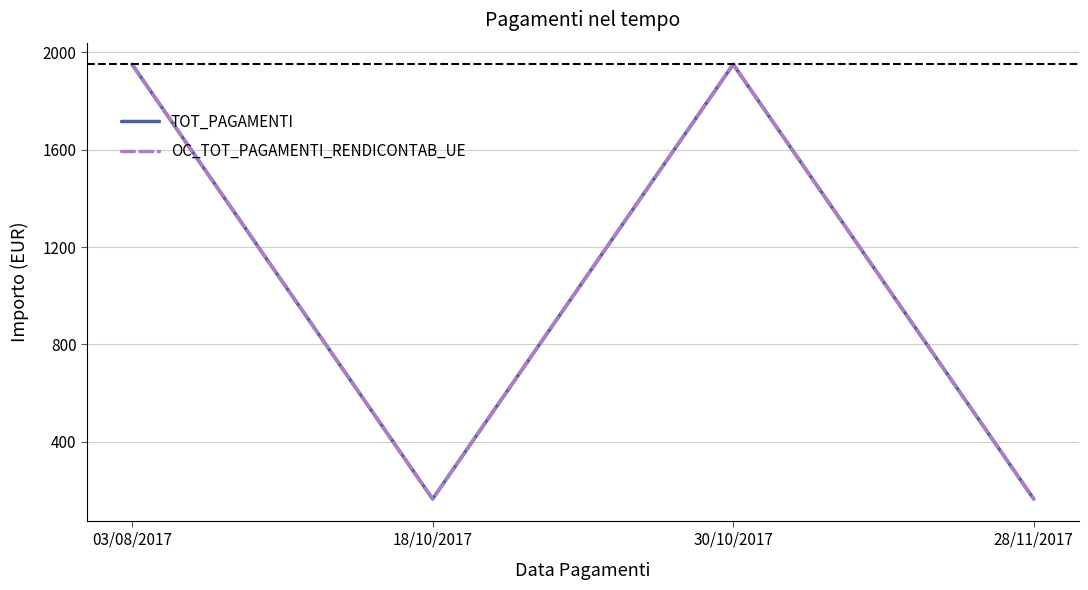

The value of TOT_PAGAMENTI at 28/11/2017 is 74.0. True or false?

False